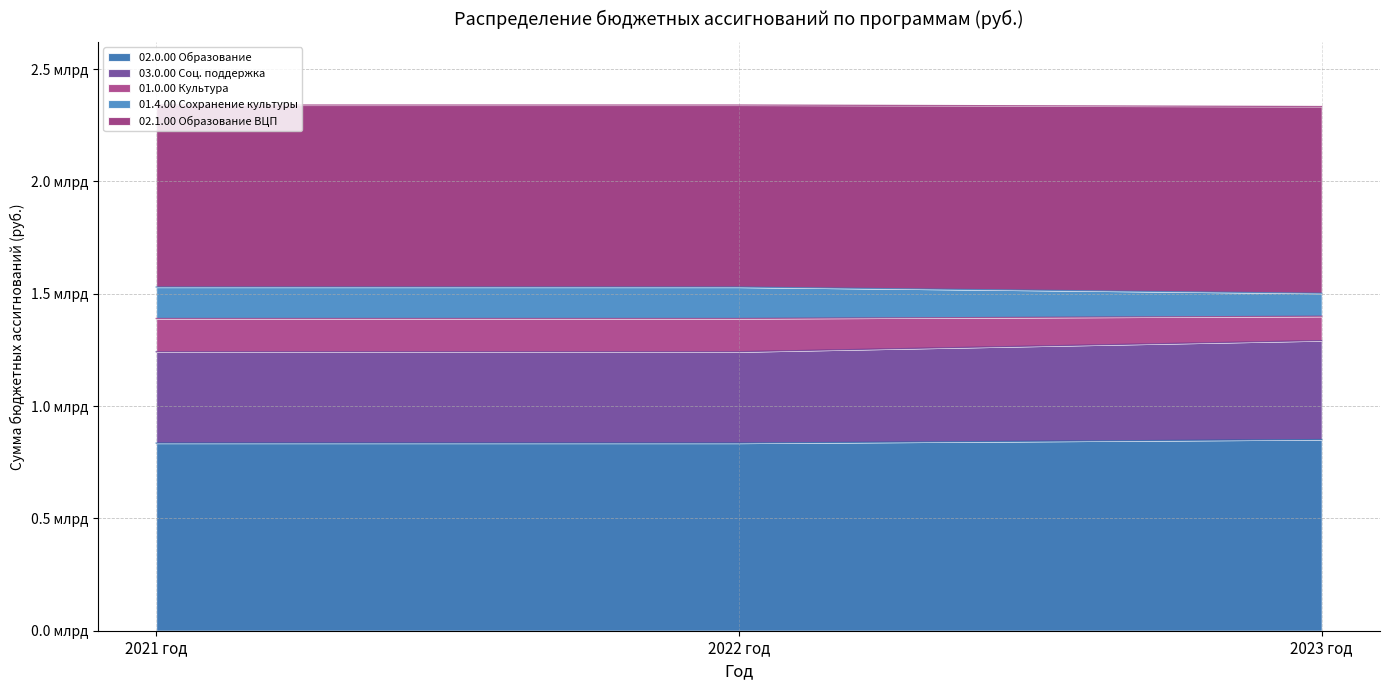

Reading right to left, extract all data points from this chart.

02.0.00 Образование: 2023 год=851199999	2022 год=835424167	2021 год=835424167
03.0.00 Соц. поддержка: 2023 год=1291639272	2022 год=1242011533	2021 год=1242011533
01.0.00 Культура: 2023 год=1399973659	2022 год=1390067203	2021 год=1390067203
01.4.00 Сохранение культуры: 2023 год=1502508046	2022 год=1530042873	2021 год=1530042873
02.1.00 Образование ВЦП: 2023 год=2333708045	2022 год=2340467040	2021 год=2340467040